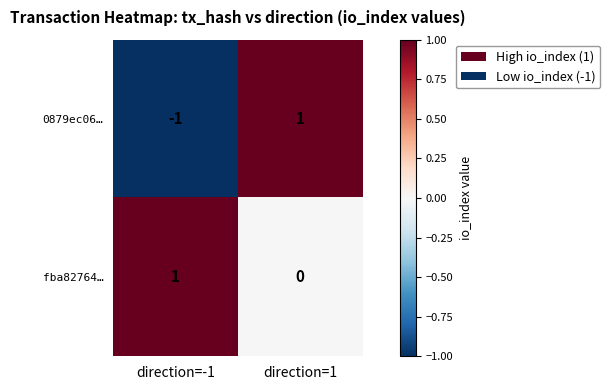

At direction=1, list the series in order from largest to smallest.

0879ec06…, fba82764…